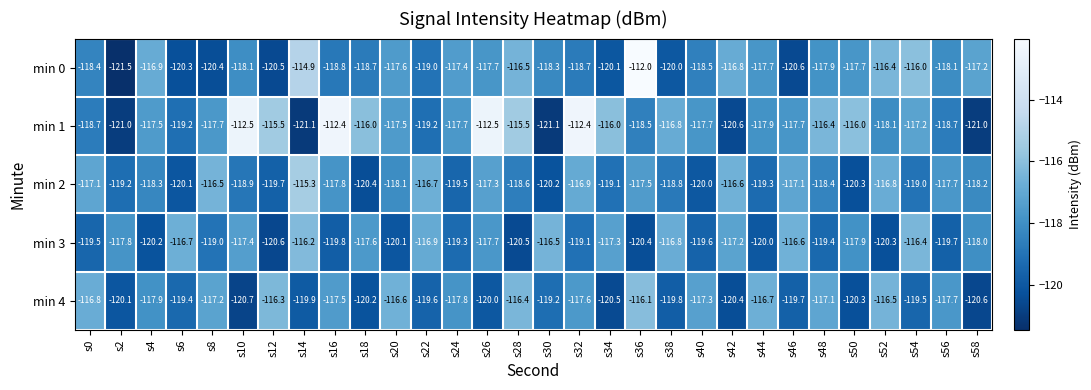

What is the highest value of the min 2 series?

-115.3